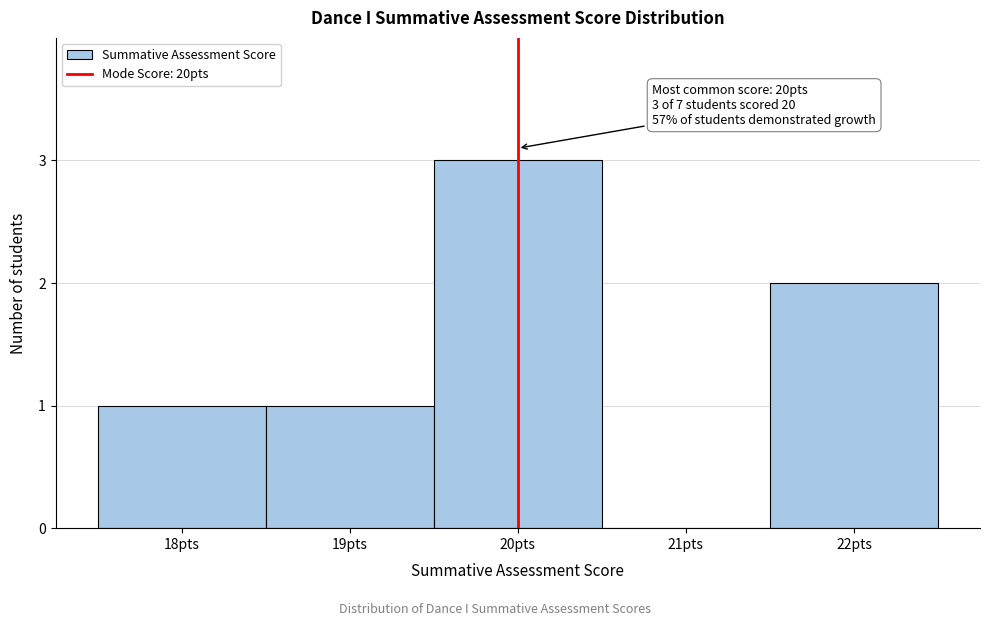

Which range on the x-axis has the tallest bar?

19.5 to 20.5